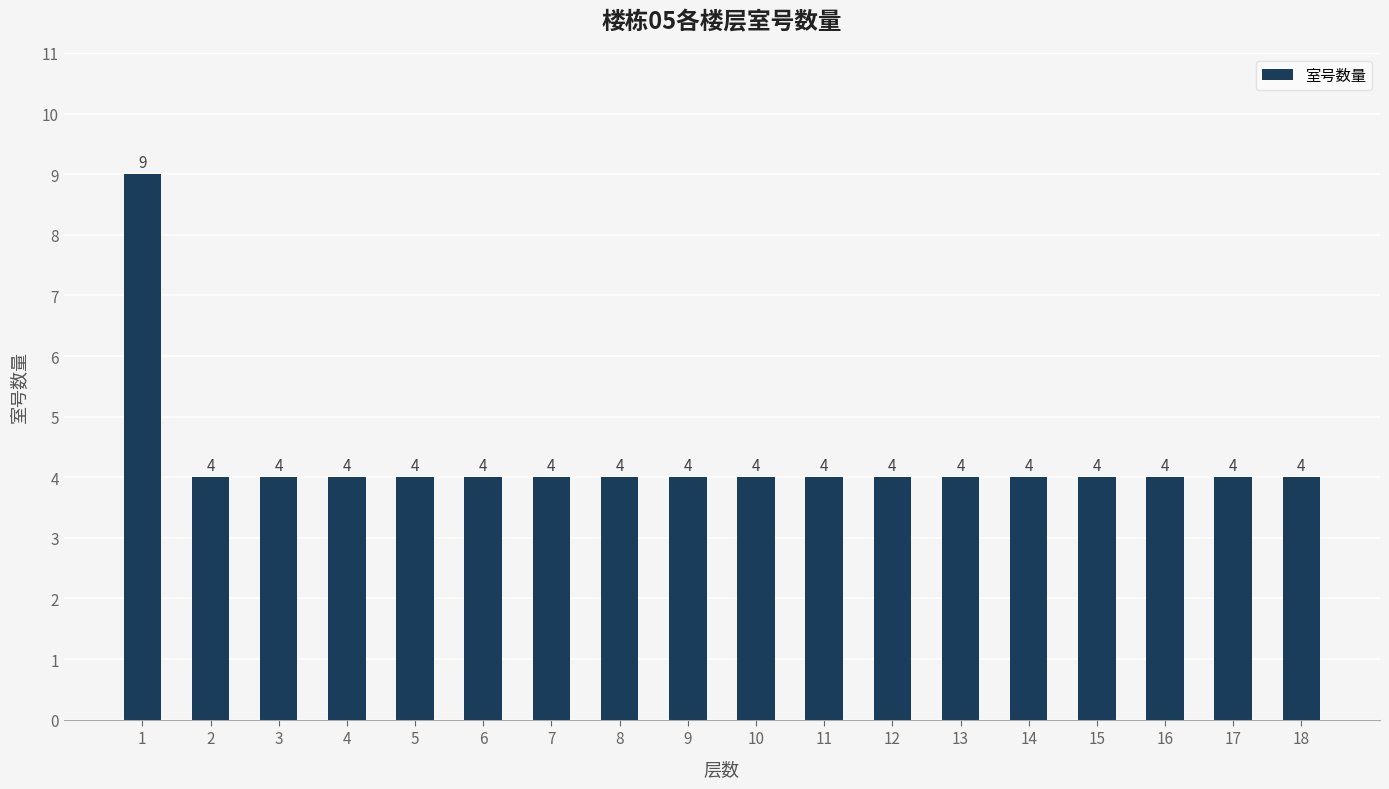

What is the greatest value displayed?

9